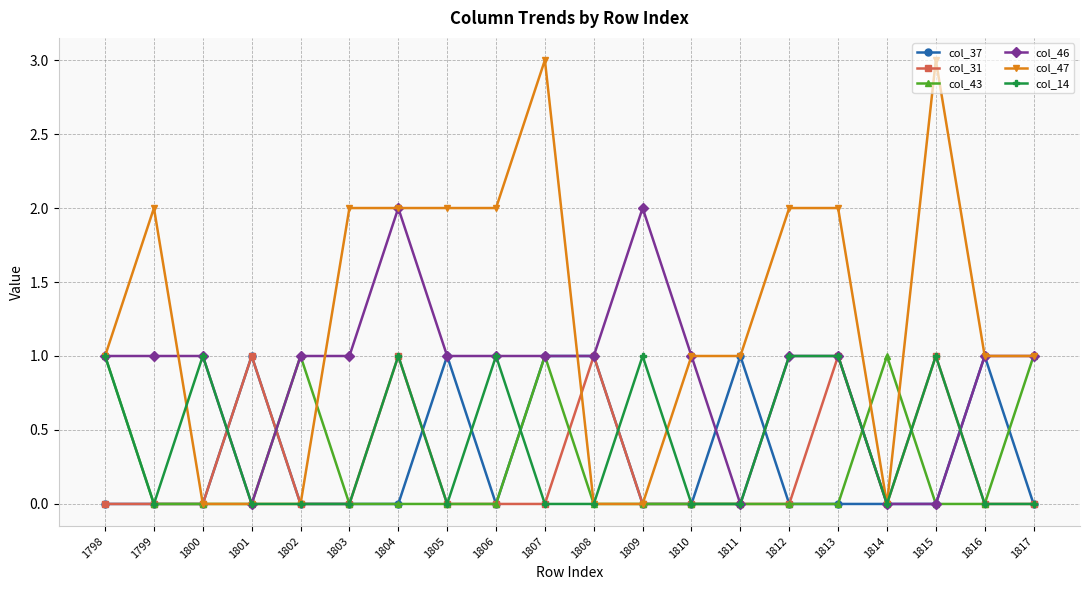

At which category does col_47 reach its first local peak?

1799